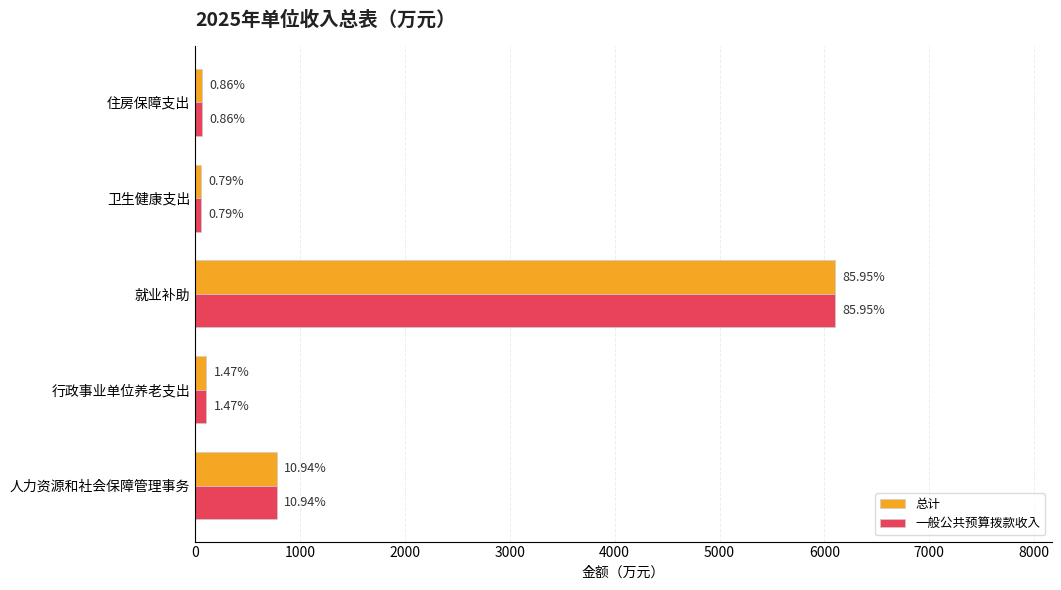

What are all the series names shown in the legend?

总计, 一般公共预算拨款收入